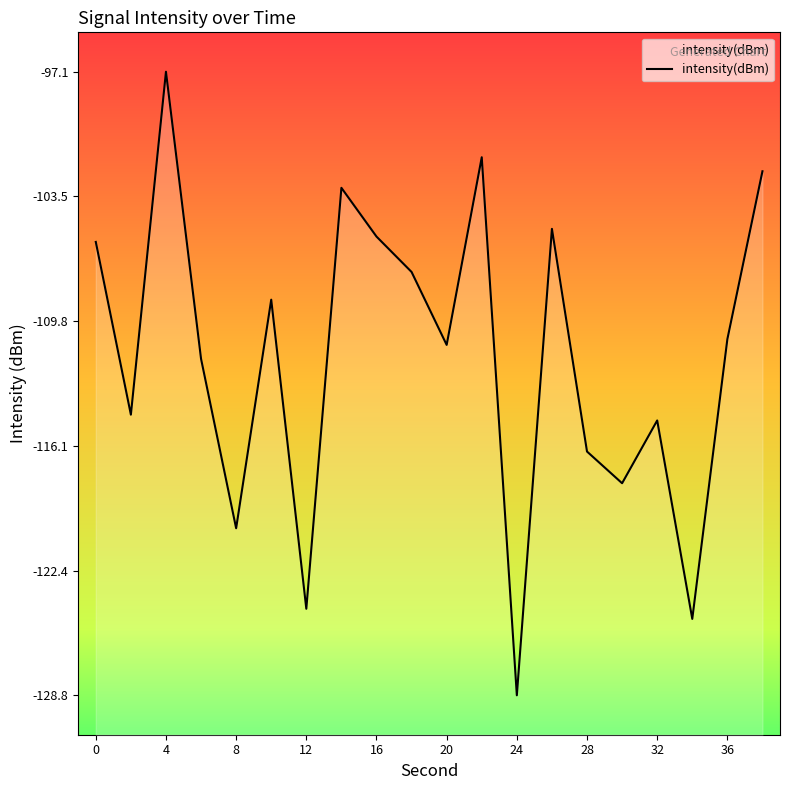

What is the minimum value shown in the chart?

-128.8